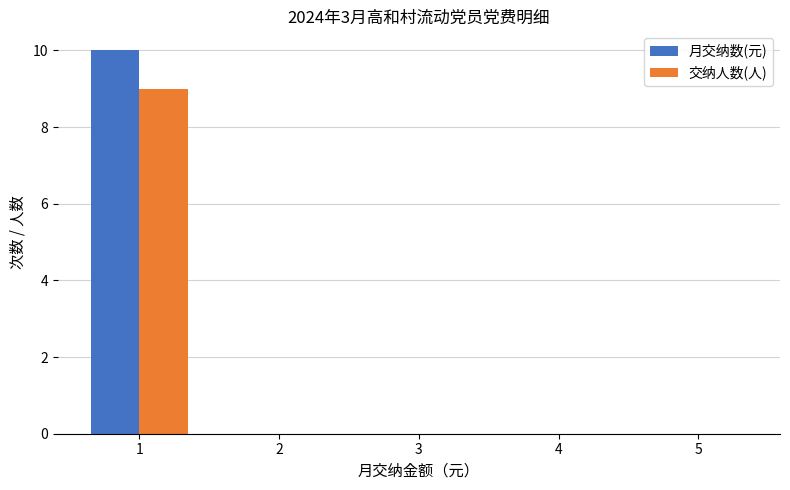

What is the sum of all 月交纳数(元) values?

10